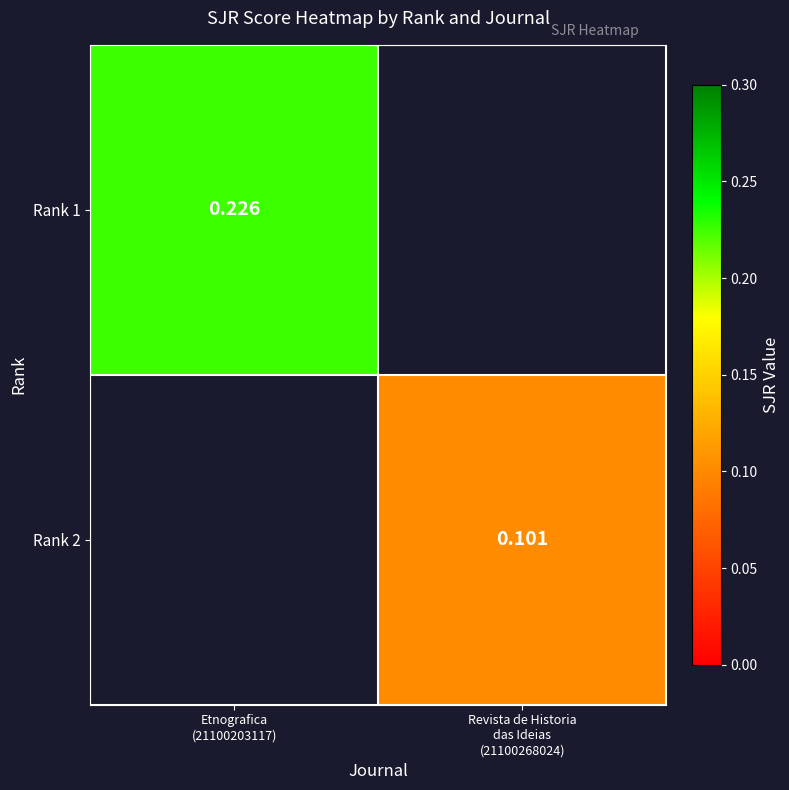

The value of Rank 1 at Etnografica (21100203117) is 0.2. True or false?

True